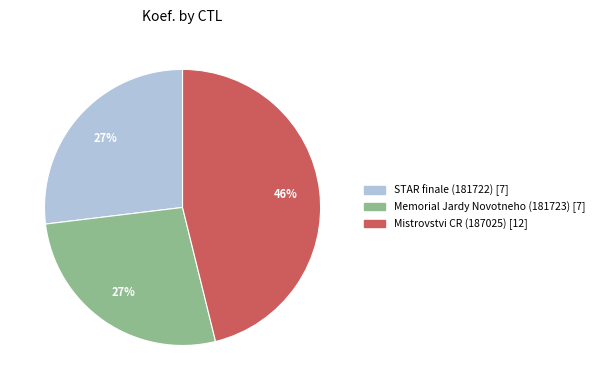

Does any single category account for the majority?

No